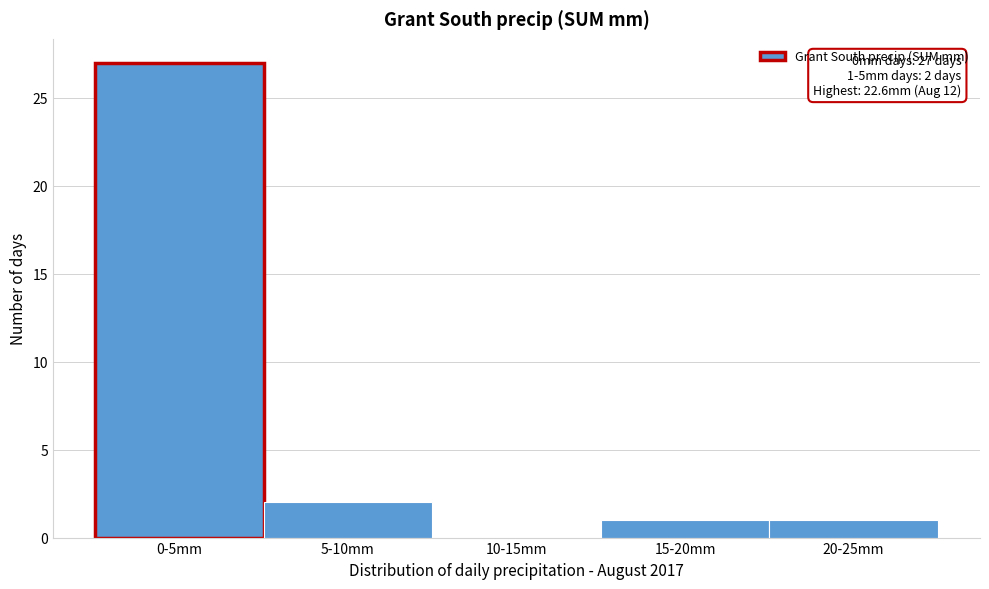

Reading left to right, what are all the values shown in this chart?

0-5mm=27	5-10mm=2	10-15mm=0	15-20mm=1	20-25mm=1